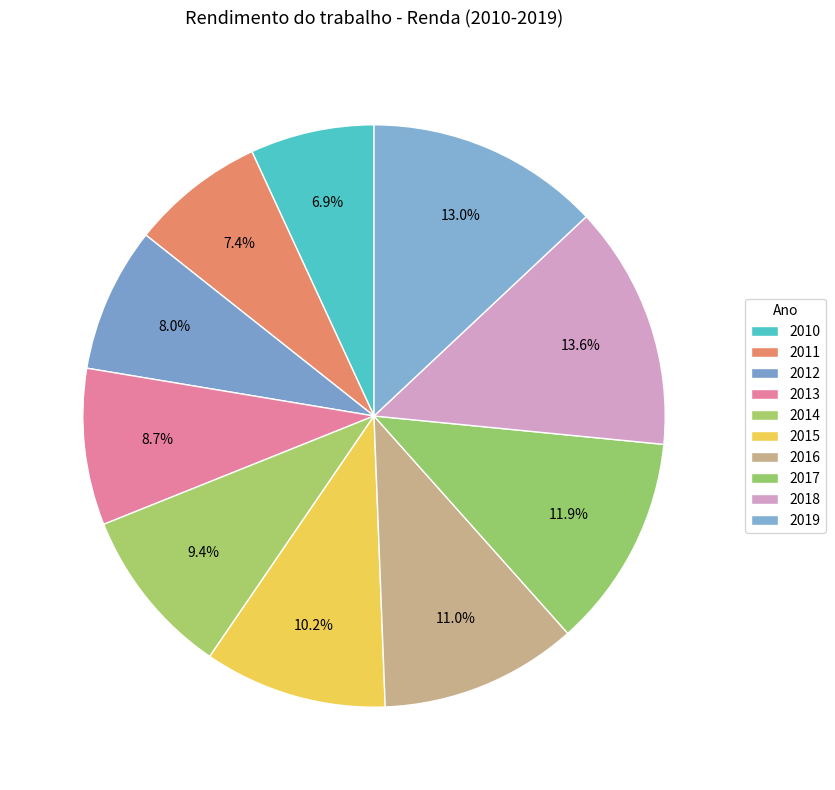

What is the total percentage of 2013 and 2014?

18.1%